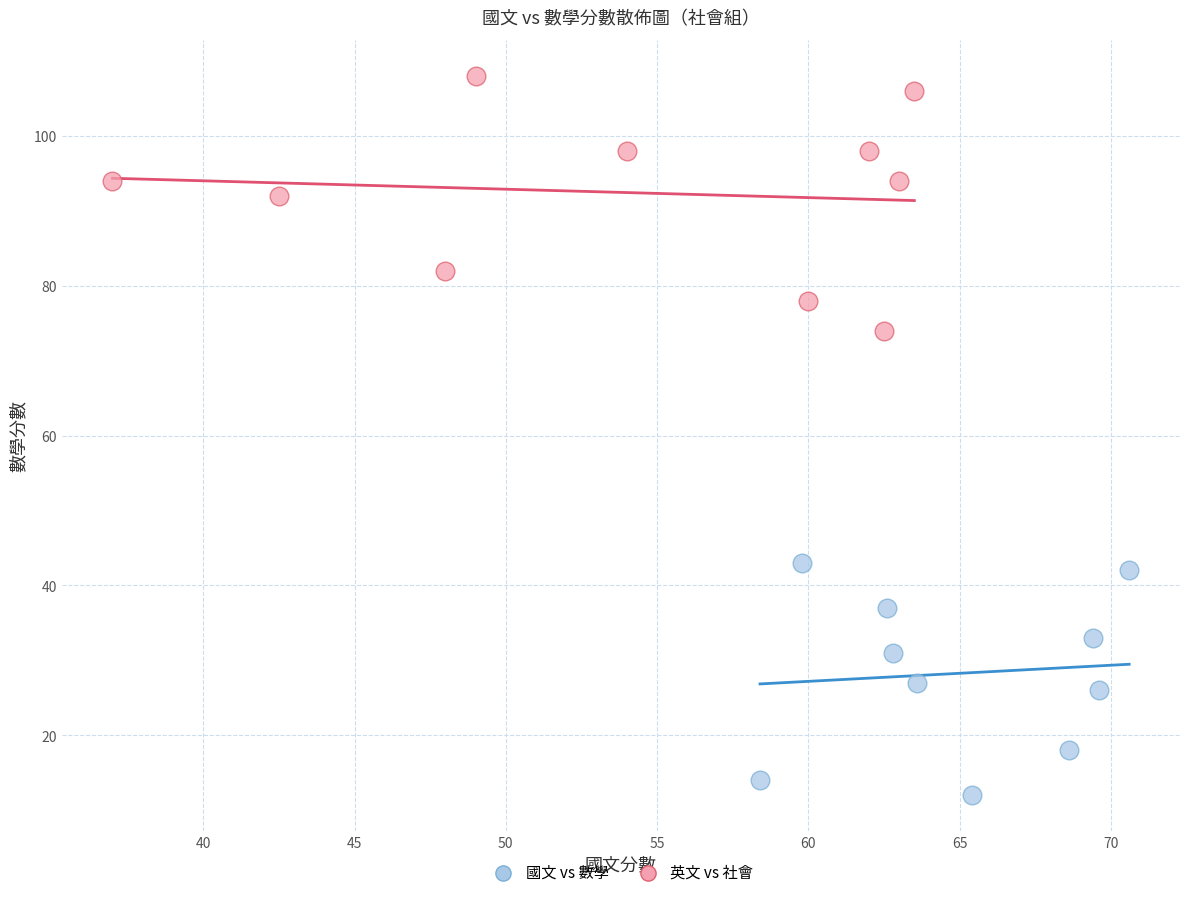

Which series contains the highest Y value?

英文 vs 社會